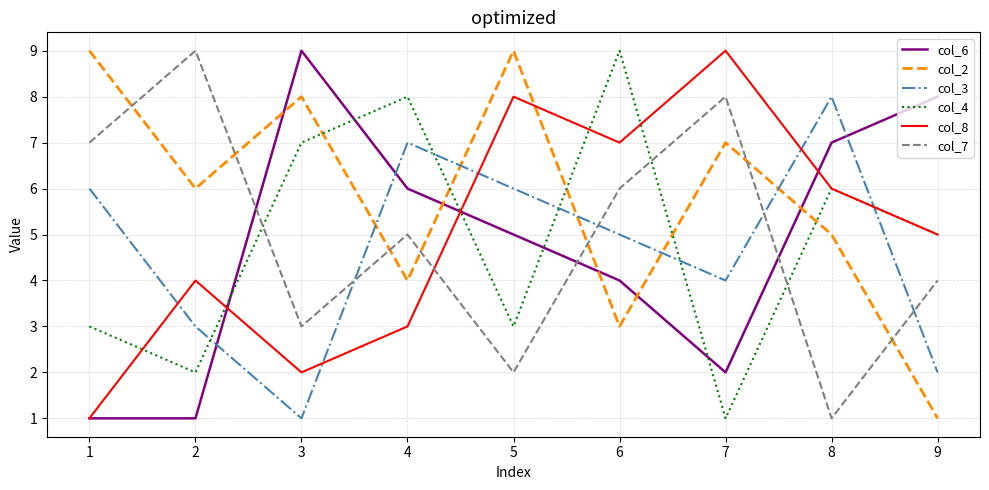

How many col_7 values are between 3 and 7?

5